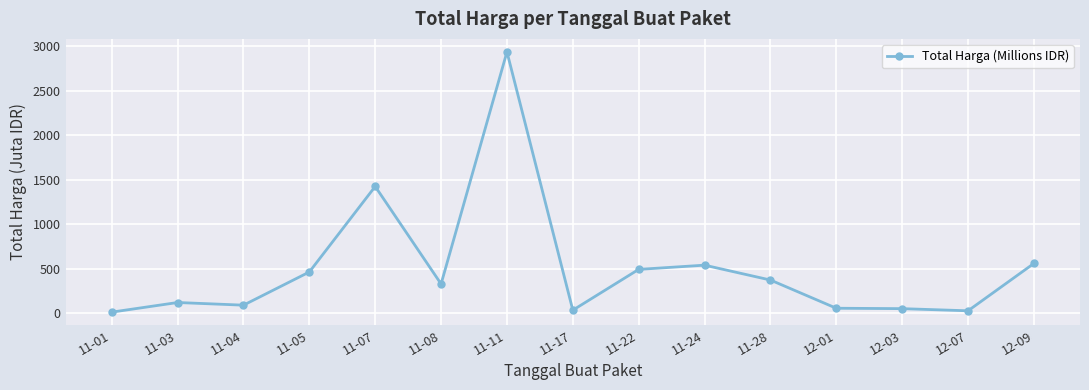

How many distinct data groups are displayed?

1